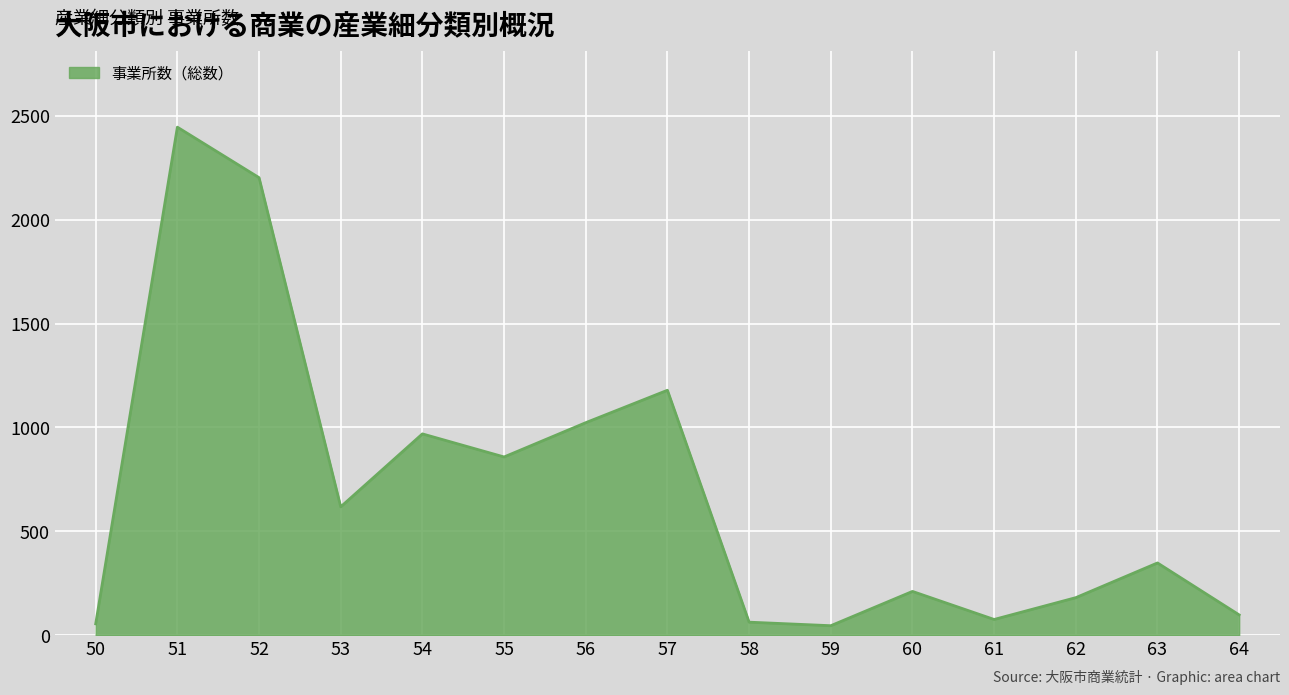

Where is the first local maximum?

51